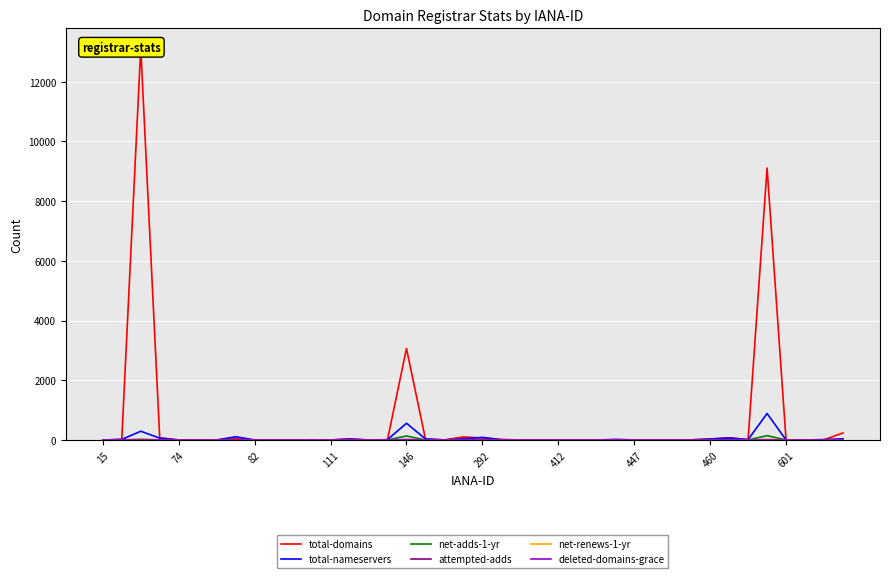

Count the number of categories in the chart.

40